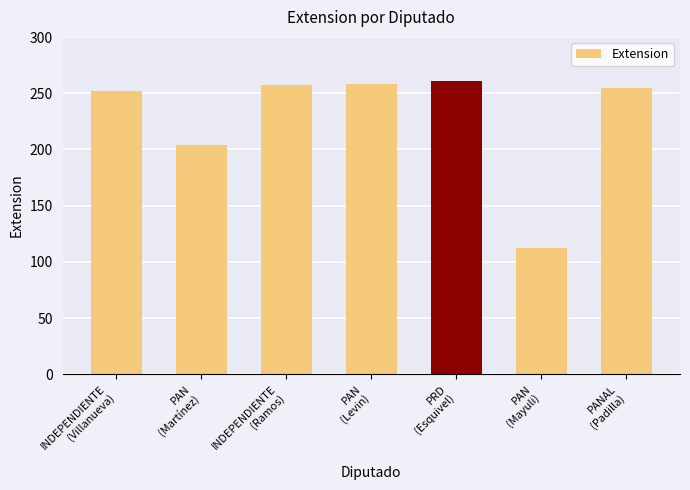

How many values are below 255?

3